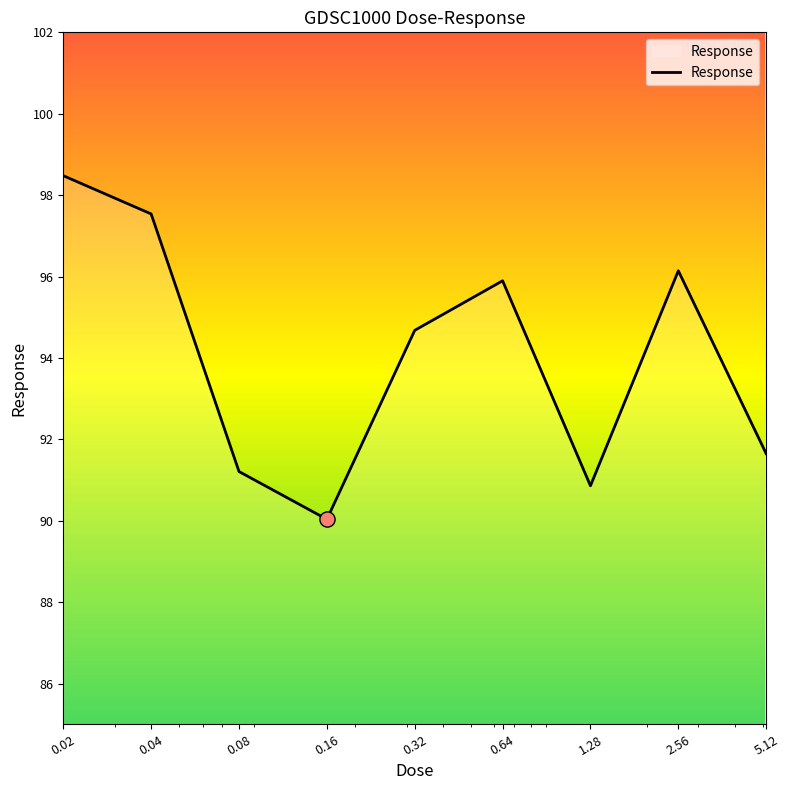

What is the minimum value shown in the chart?

90.0